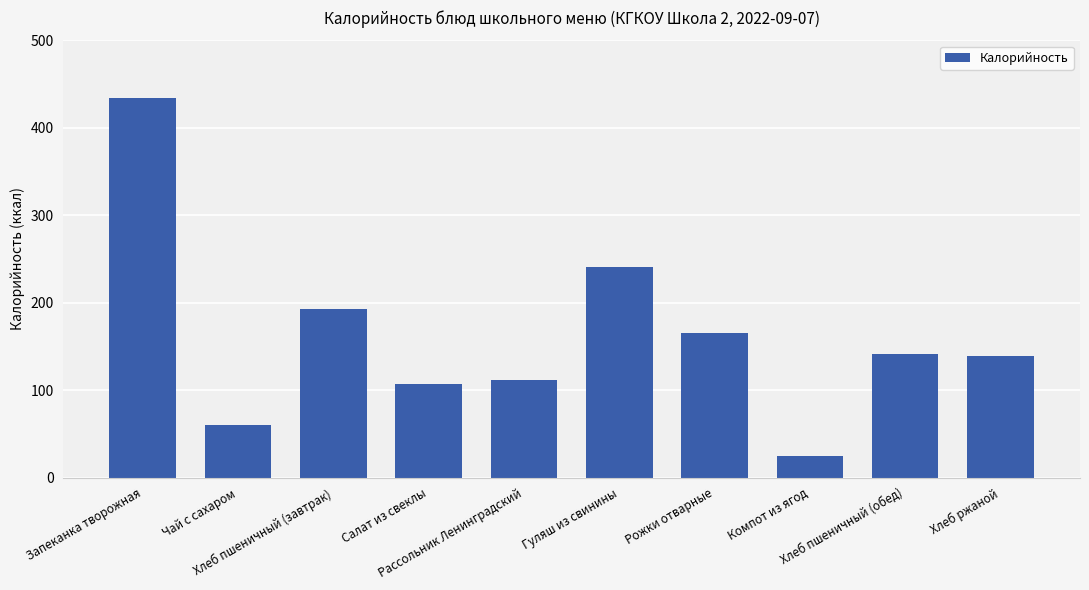

What is the value of the 9th bar from the left?

141.0